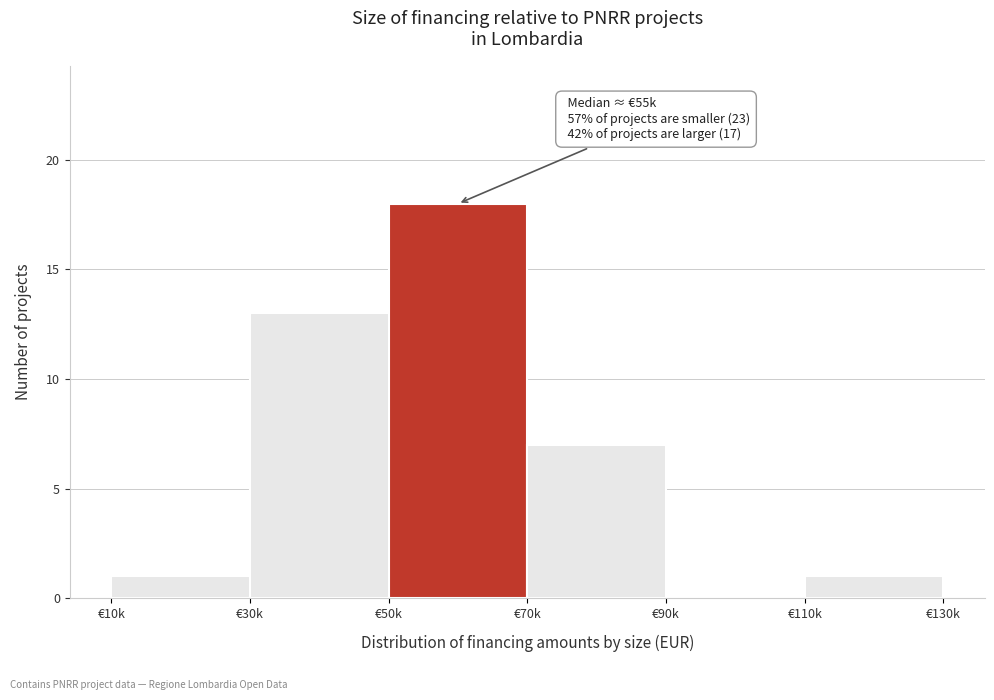

Reading right to left, list all the values displayed in this chart.

€110k=1	€90k=0	€70k=7	€50k=18	€30k=13	€10k=1